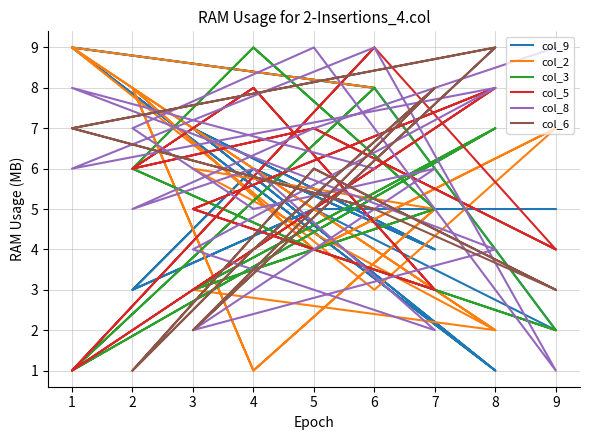

Reading right to left, transcribe all the data shown in this chart.

col_9: 8	9	1	7	4	6	3	5	2	8	9	1	7	4	6	3	5	5
col_2: 8	9	2	6	5	1	8	4	7	3	9	2	3	5	1	8	4	7
col_3: 8	1	7	3	5	9	6	4	2	8	1	7	3	5	9	6	4	2
col_5: 9	1	8	5	3	8	6	7	4	9	1	8	5	3	8	6	7	4
col_8: 6	8	4	2	6	5	7	9	1	9	6	8	4	2	6	5	7	9
col_6: 5	7	9	2	8	4	1	6	3	5	7	9	2	8	4	1	6	3